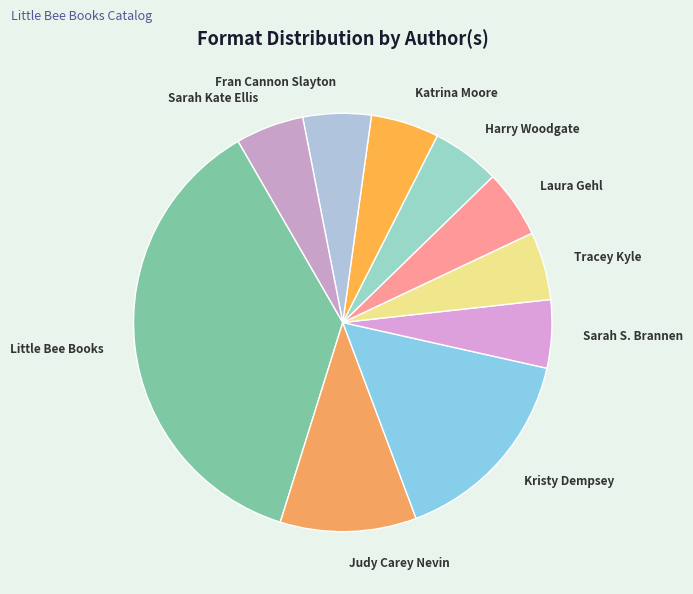

The Sarah S. Brannen slice represents 1% of the pie. True or false?

False